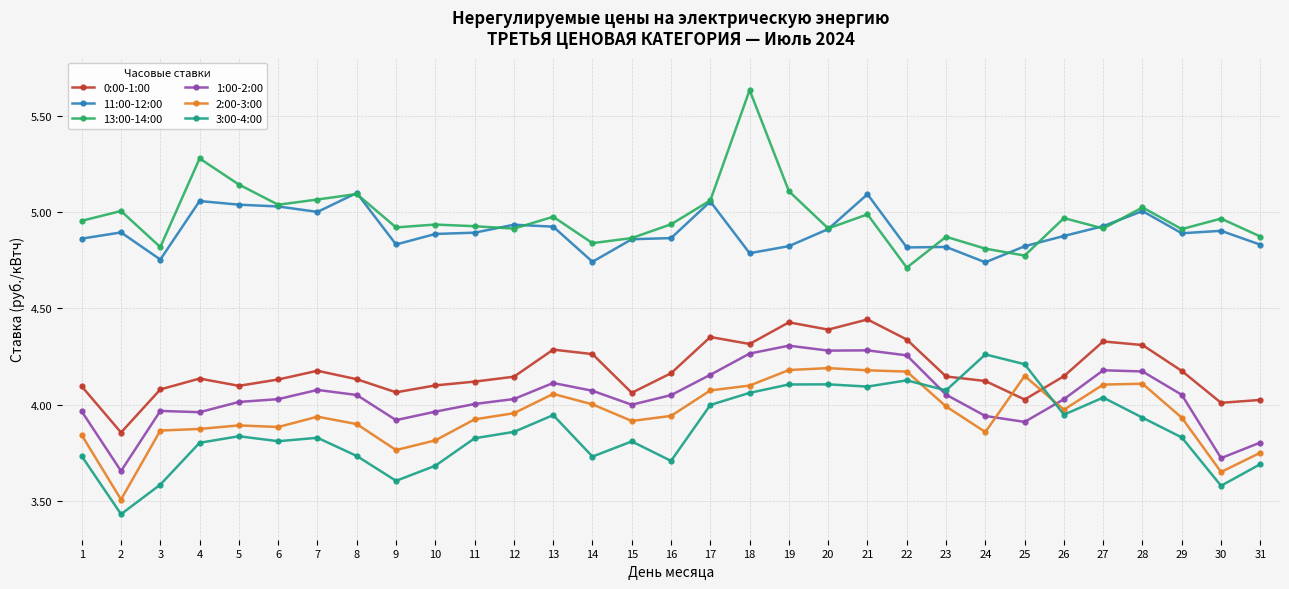

The 3:00-4:00 series shows 6.4 at 19. True or false?

False